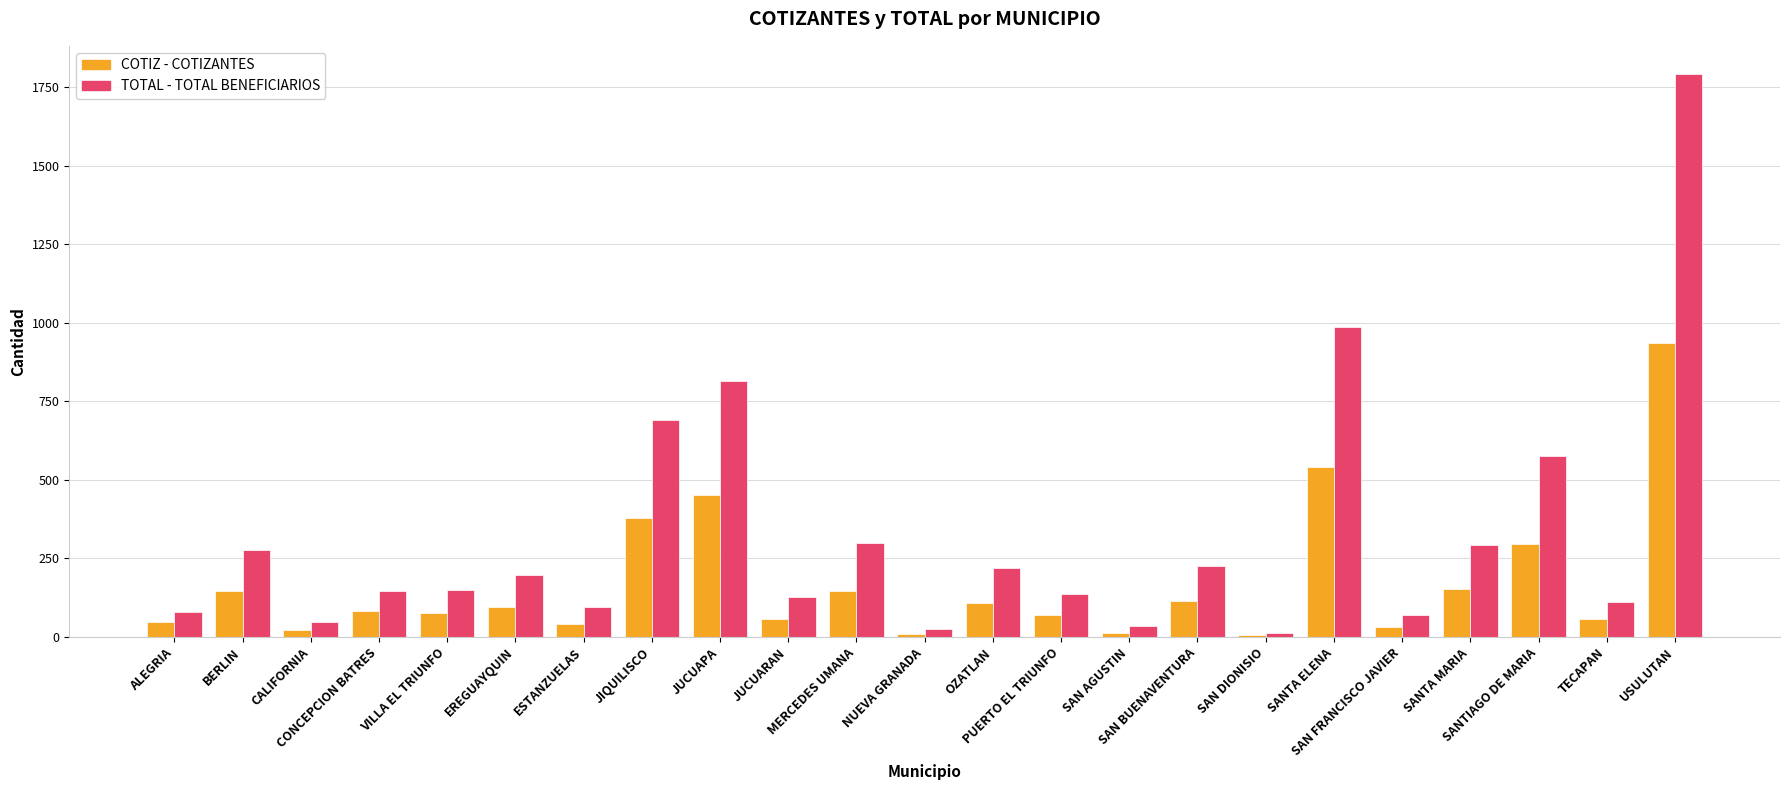

What is the greatest value displayed?

1792